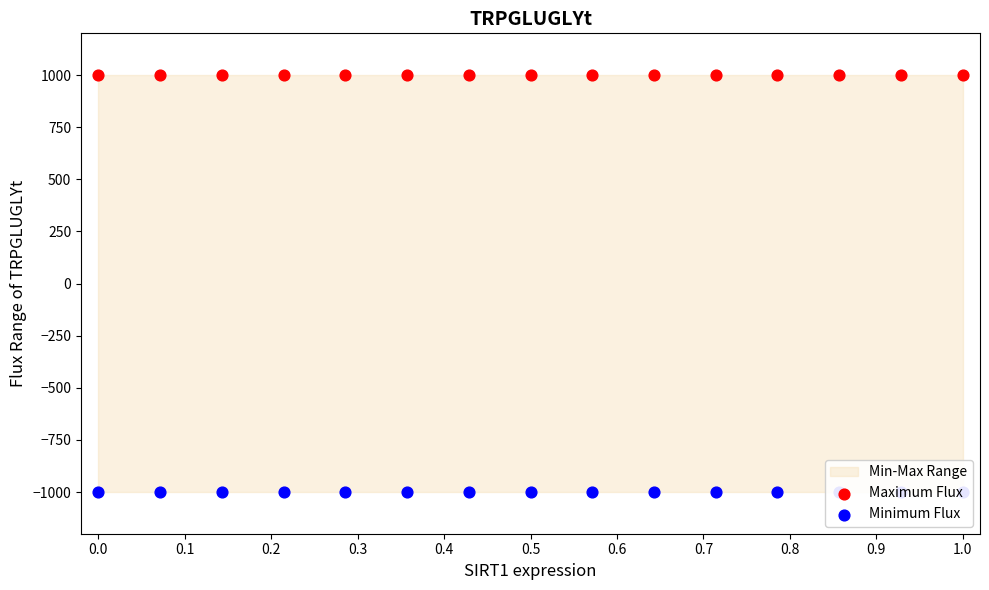

Is the value of Maximum Flux at 12 greater than the value of Minimum Flux at 0.6?

Yes